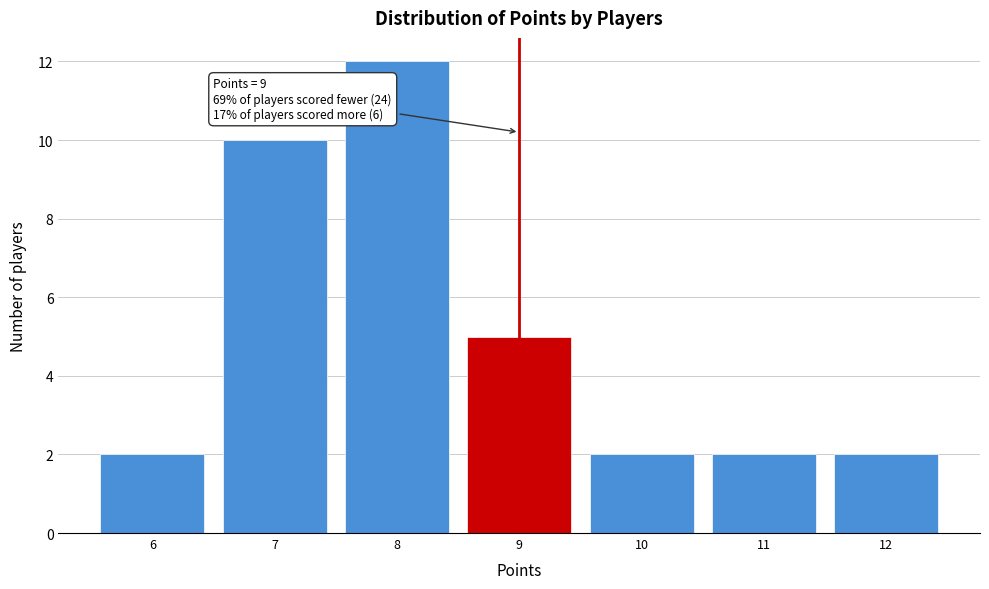

Which range on the x-axis has the tallest bar?

7.5 to 8.5